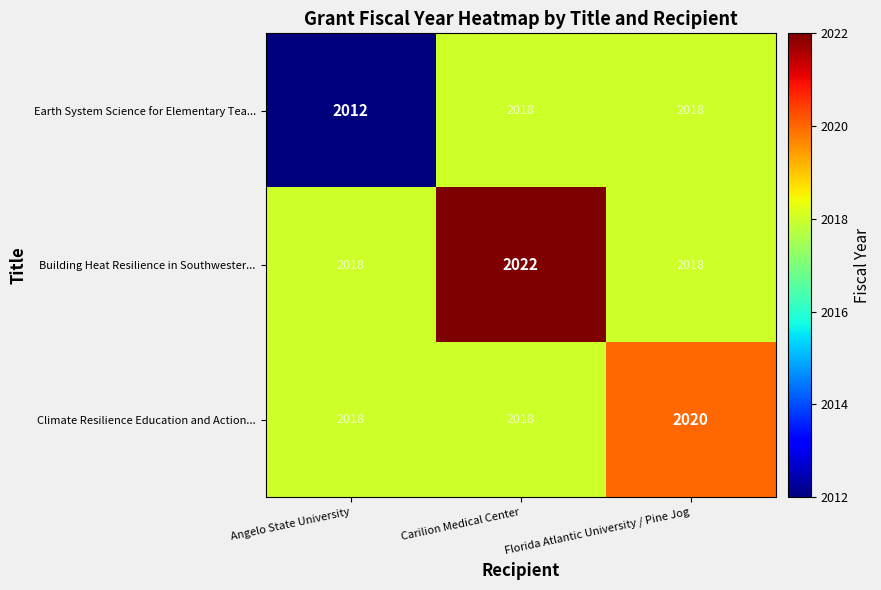

Reading right to left, transcribe all the data shown in this chart.

Earth System Science for Elementary Tea...: 2018	2018	2012
Building Heat Resilience in Southwester...: 2018	2022	2018
Climate Resilience Education and Action...: 2020	2018	2018